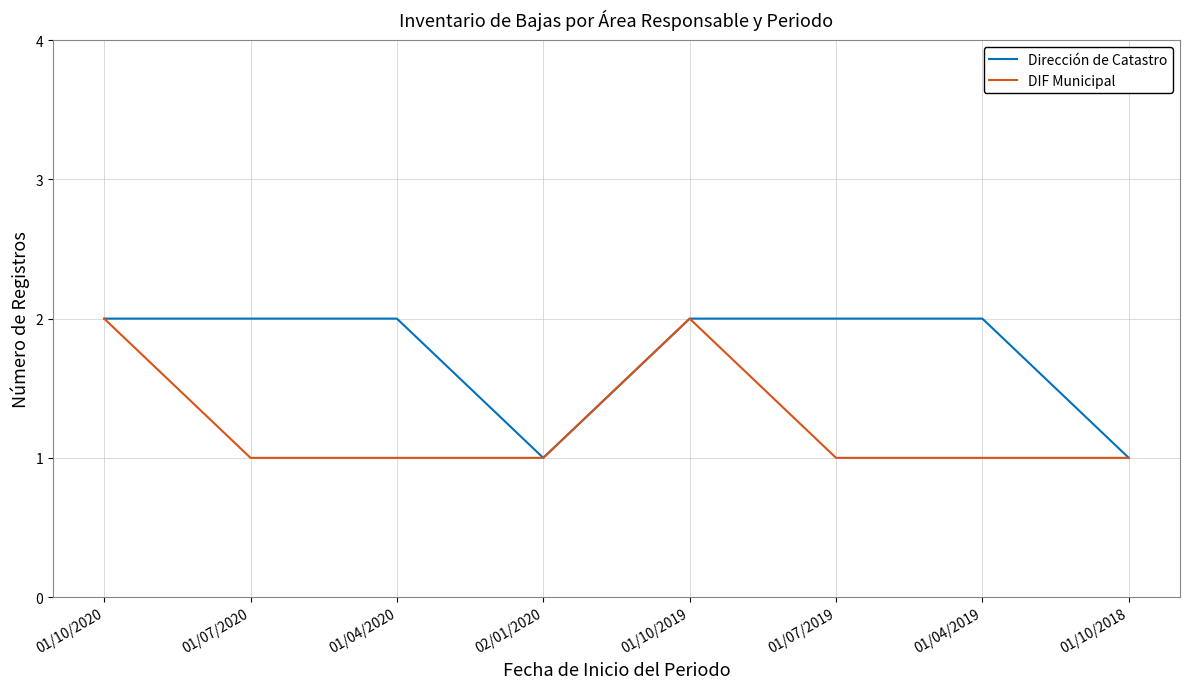

Reading left to right, list all the values displayed in this chart.

Dirección de Catastro: 2	2	2	1	2	2	2	1
DIF Municipal: 2	1	1	1	2	1	1	1